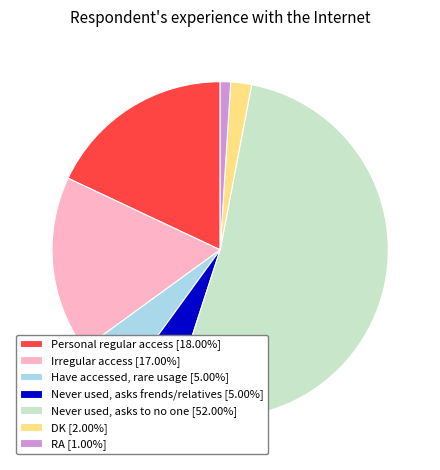

Approximately how many times larger is the value at DK compared to Irregular access?

0.1